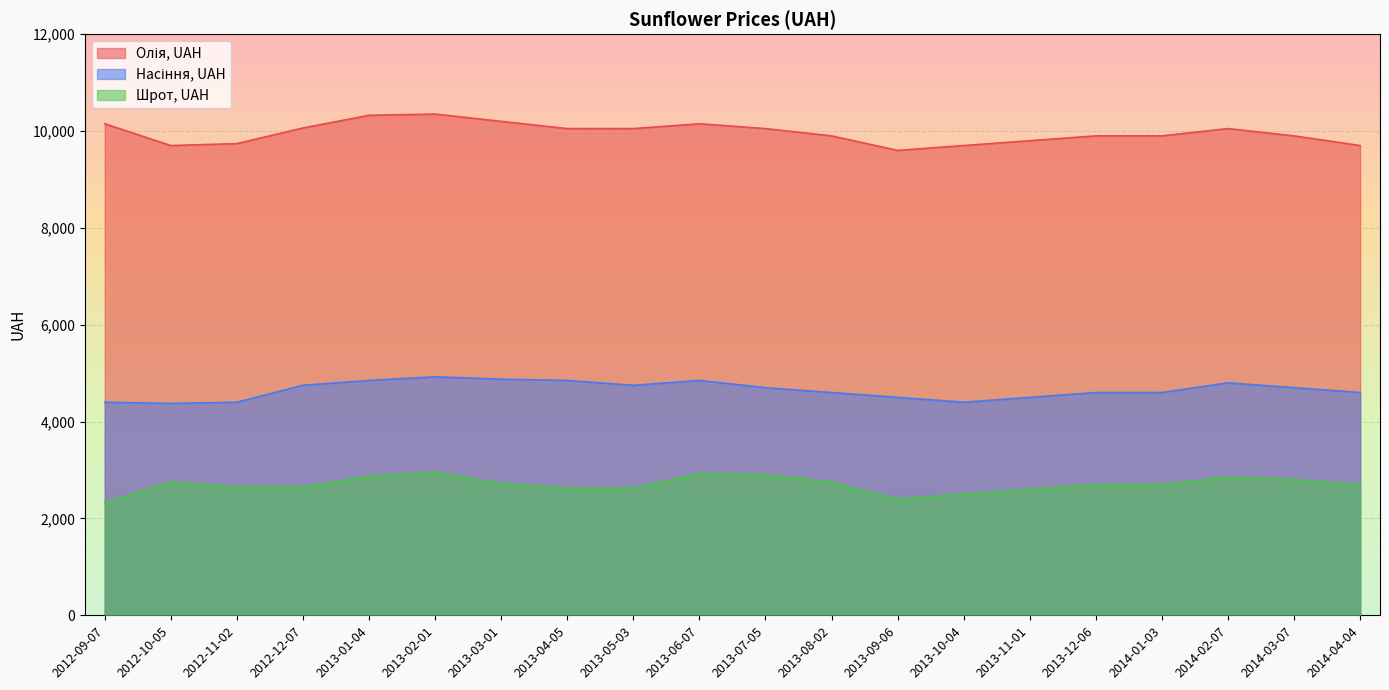

True or false: Шрот, UAH and Насіння, UAH intersect in this chart.

False